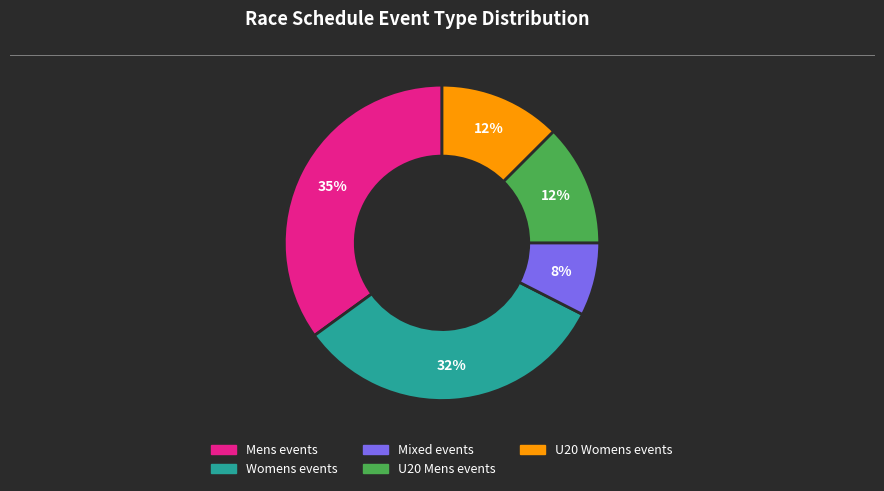

Is there a majority slice in this chart?

No